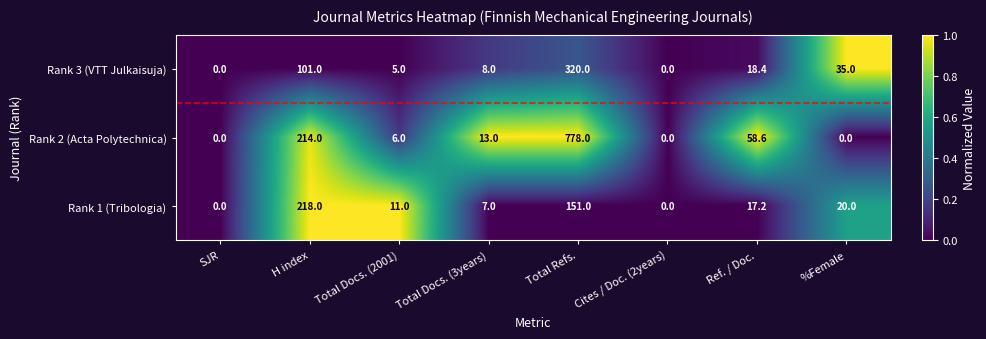

What is the difference between the Rank 2 (Acta Polytechnica) values at Cites / Doc. (2years) and H index?

214.0